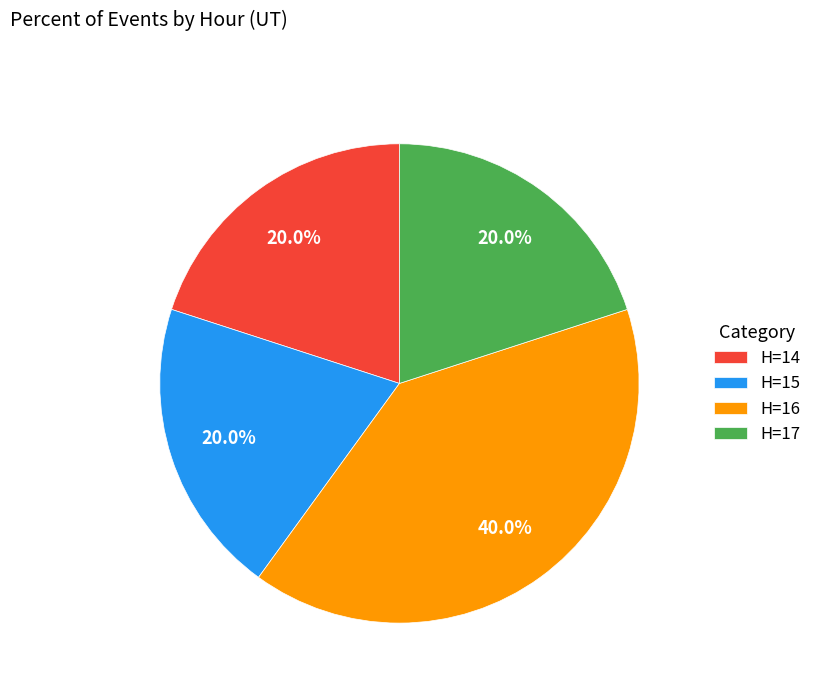

Does H=14 account for over 50% of the chart?

No